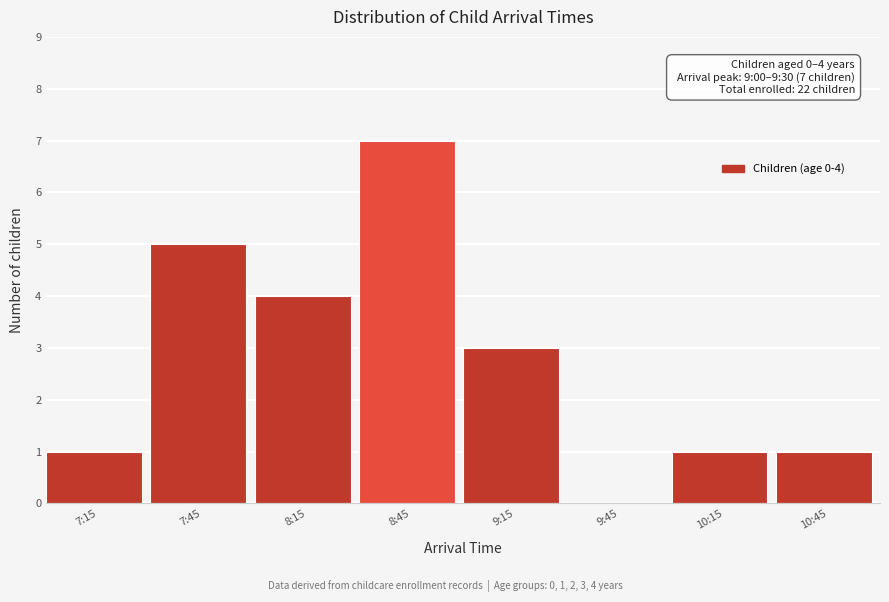

Reading left to right, extract all data points from this chart.

7:15=1	7:45=5	8:15=4	8:45=7	9:15=3	9:45=0	10:15=1	10:45=1